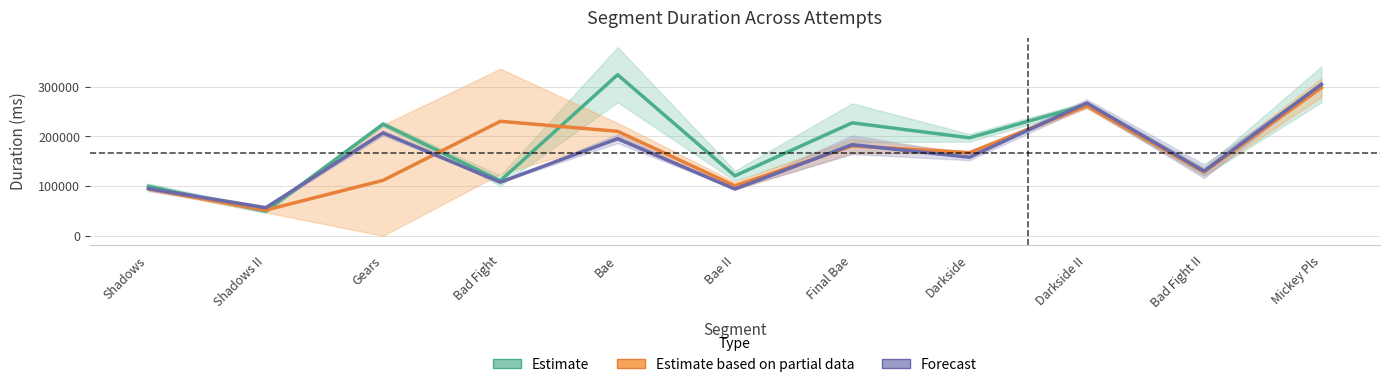

How many distinct data groups are displayed?

3